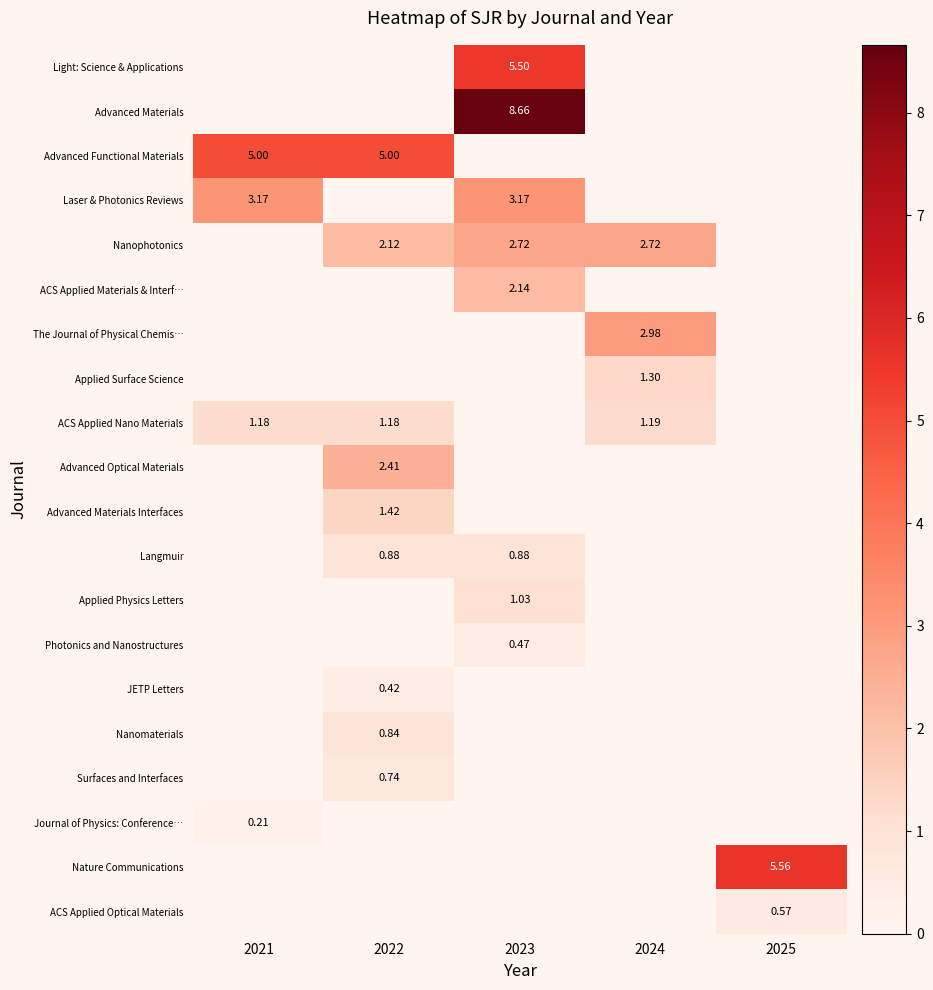

Is the value of Light: Science & Applications at 2023 greater than the value of ACS Applied Nano Materials at 2021?

Yes